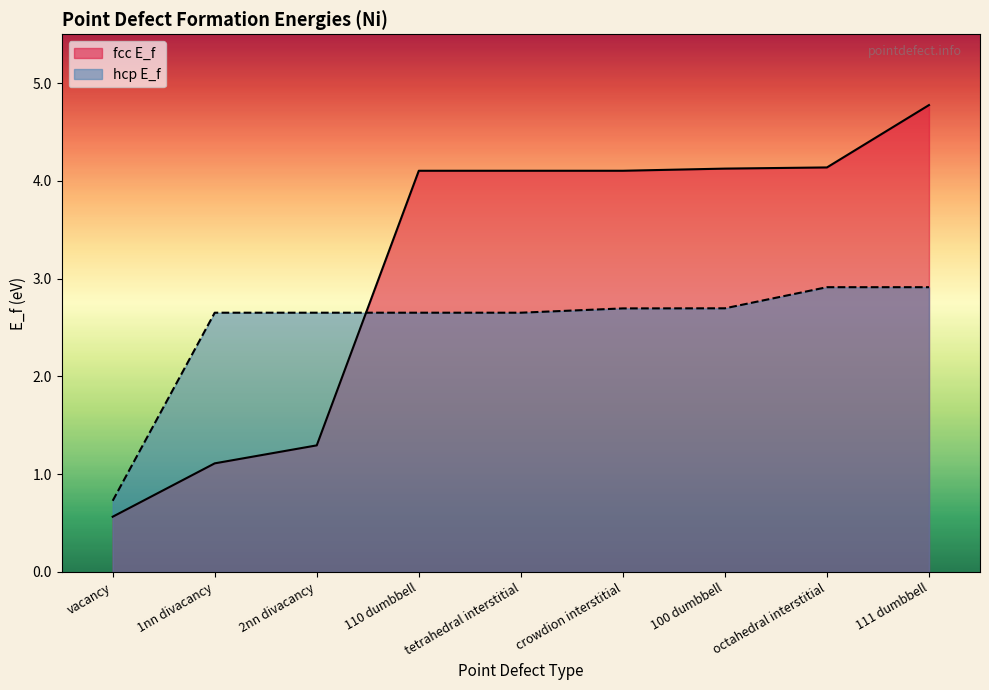

The value of hcp E_f at 1nn divacancy is 0.9. True or false?

False